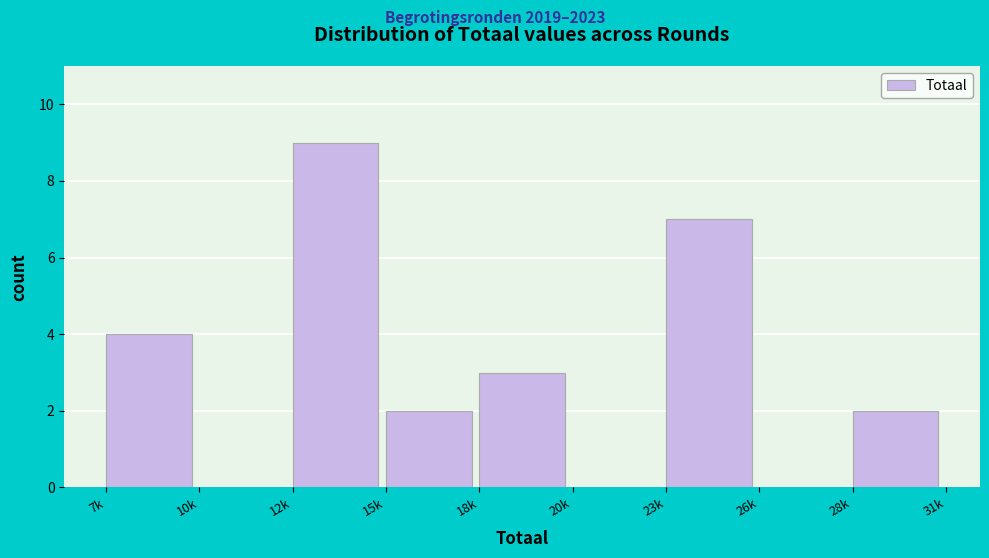

Reading right to left, what are all the values shown in this chart?

28k=2	26k=0	23k=7	20k=0	18k=3	15k=2	12k=9	10k=0	7k=4